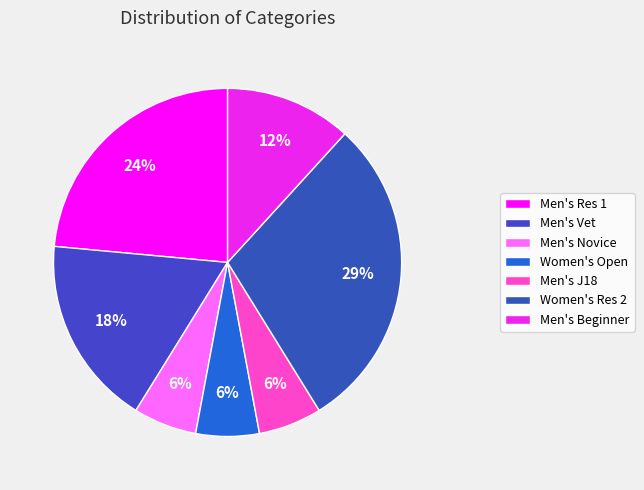

To the nearest percent, what portion does Men's Novice represent?

6%